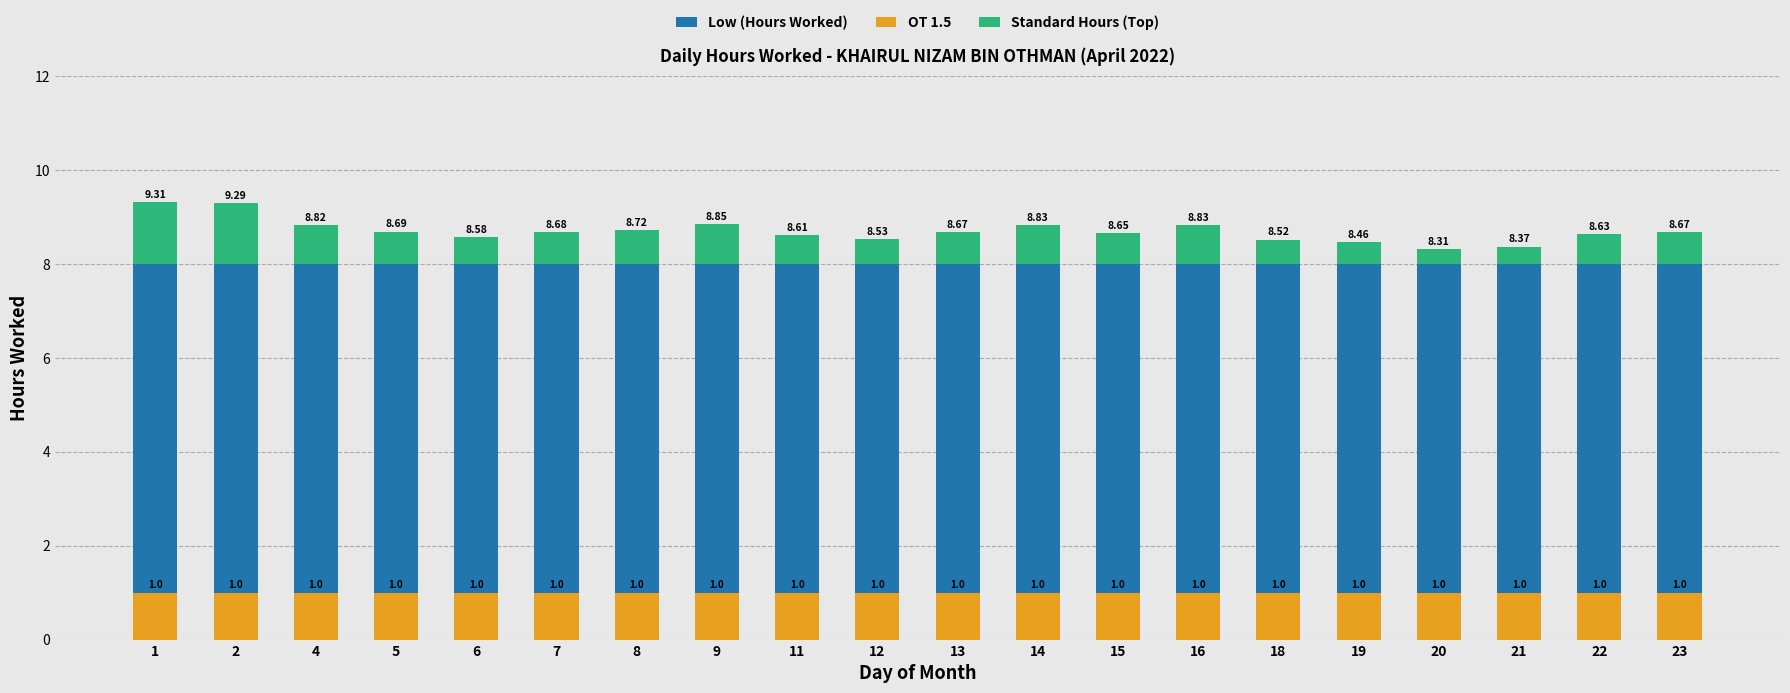

Rank the series by their maximum value, from lowest to highest.

OT 1.5, Standard Hours (Top), Low (Hours Worked)